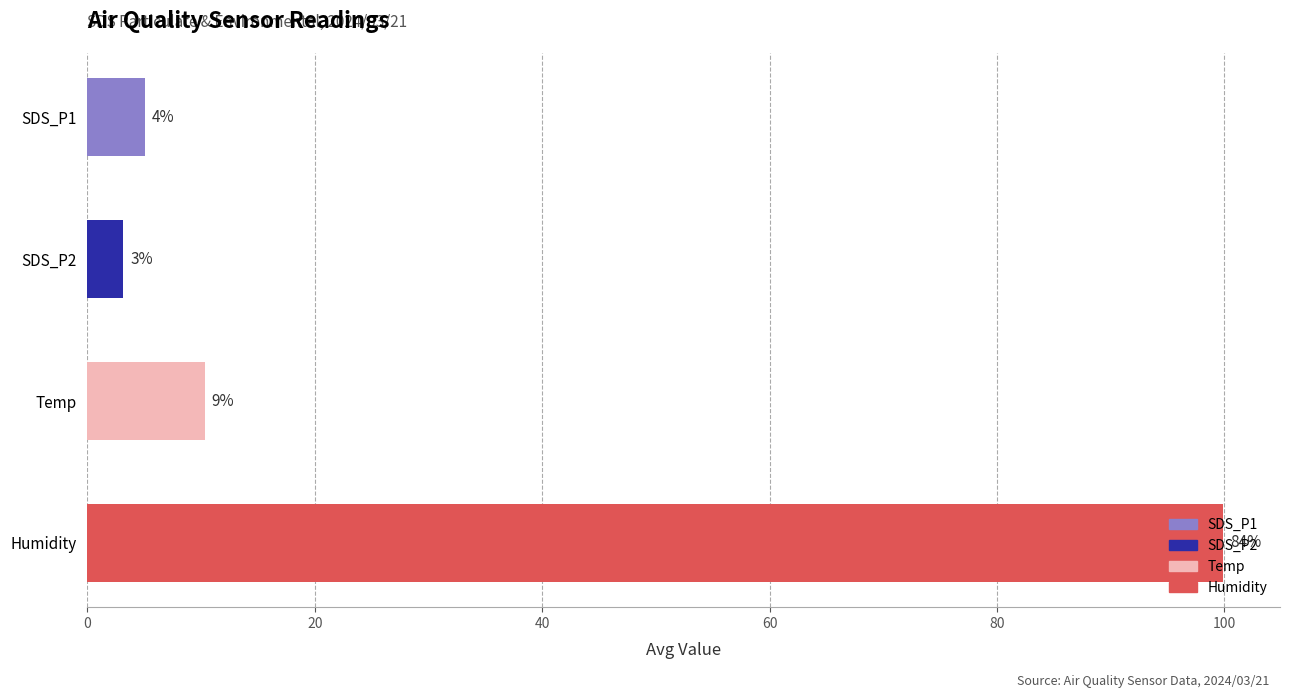

Are the bars horizontal?

Yes